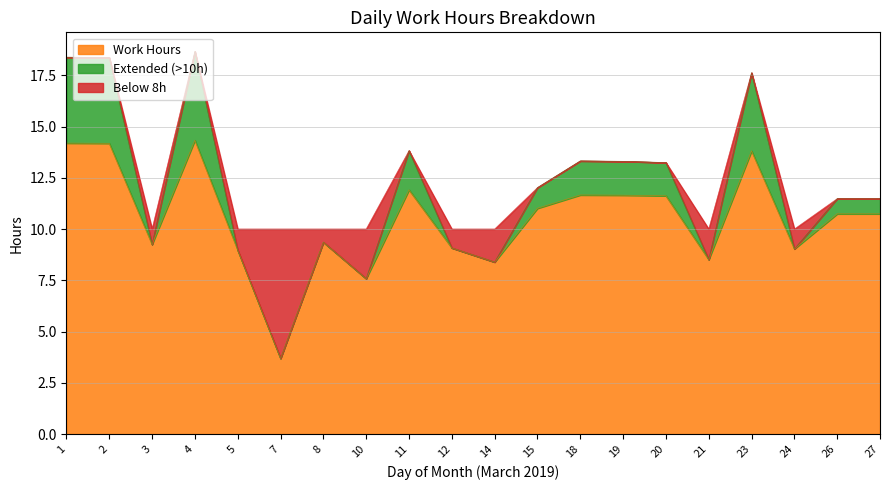

What is the difference between the highest and lowest values at 7?

6.3